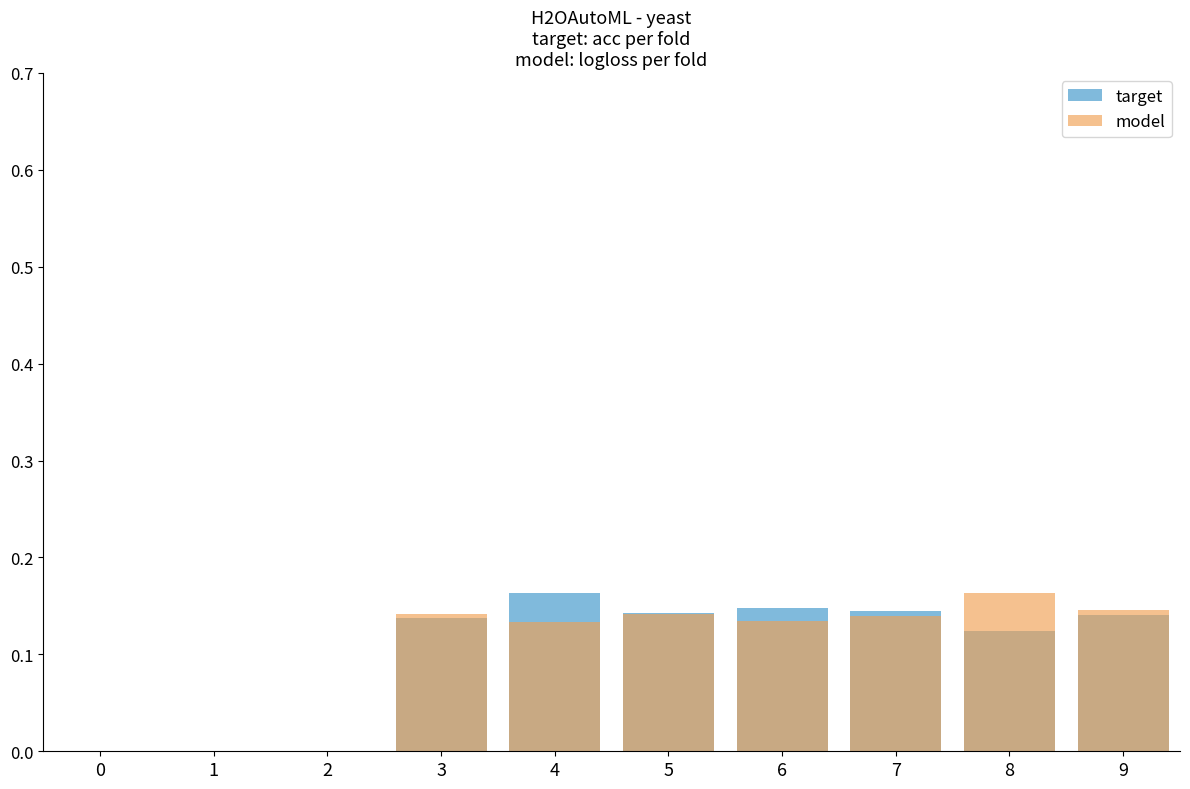

At 0, list the series in order from smallest to largest.

target, model